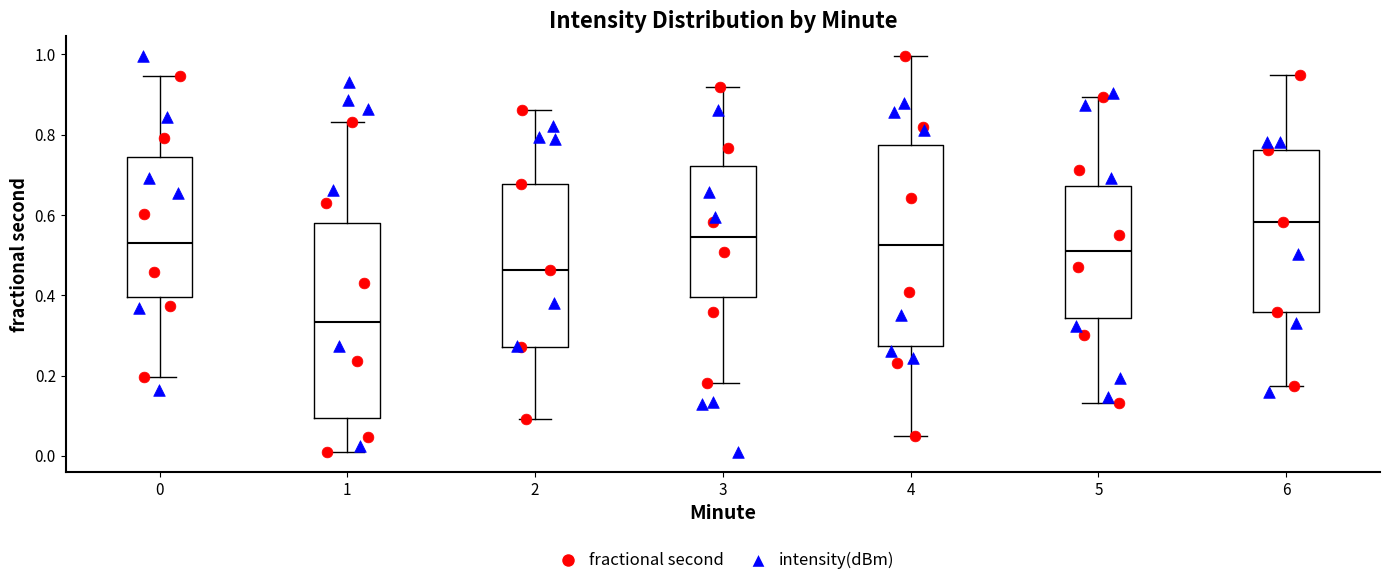

Reading left to right, read every box against the y-axis: the position of its median line, the range the box covers, and the ends of its whiskers. The values are not printed on the chart, so give them approximately, as read against the axis.

0: median 0.54, box 0.40 to 0.74, whiskers 0.20 to 0.94
1: median 0.34, box 0.10 to 0.58, whiskers 0.00 to 0.84
2: median 0.46, box 0.28 to 0.68, whiskers 0.10 to 0.86
3: median 0.54, box 0.40 to 0.72, whiskers 0.18 to 0.92
4: median 0.52, box 0.28 to 0.78, whiskers 0.04 to 1.00
5: median 0.50, box 0.34 to 0.68, whiskers 0.14 to 0.90
6: median 0.58, box 0.36 to 0.76, whiskers 0.18 to 0.94